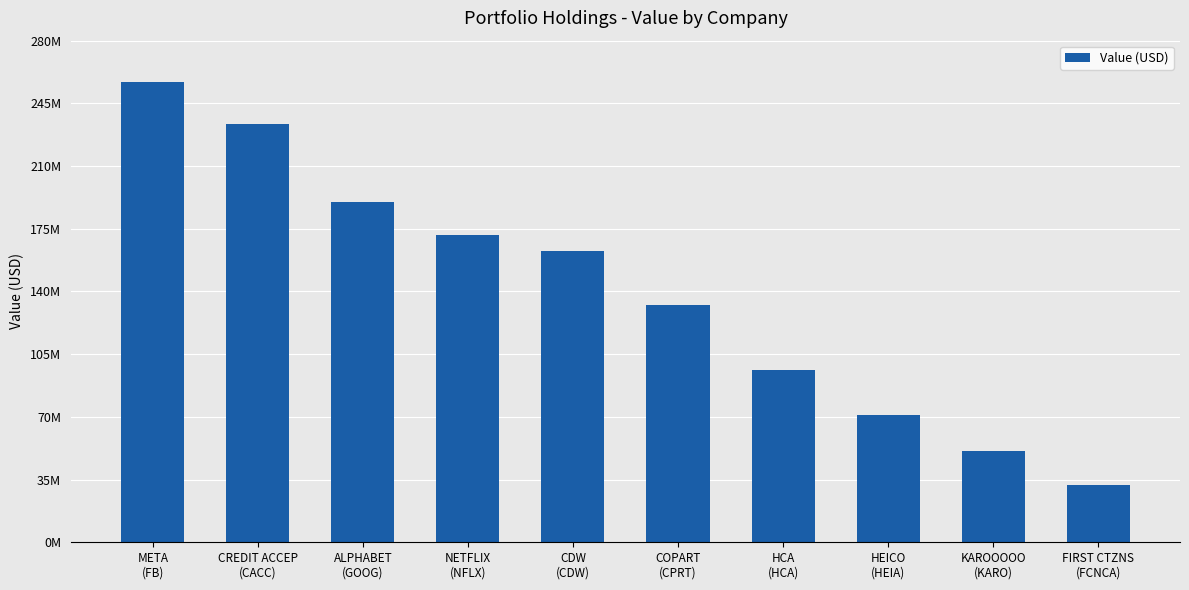

Reading left to right, what are all the values shown in this chart?

256787352	233331981	189739784	171727398	162748157	132586355	96379259	71307409	51182796	32115219